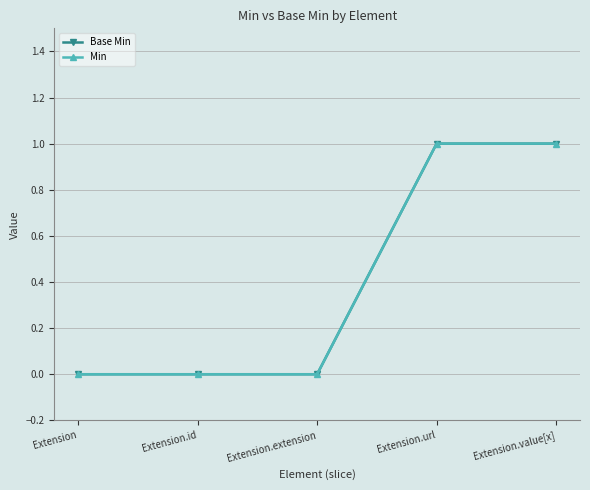

The value of Min at Extension.id is 0. True or false?

True